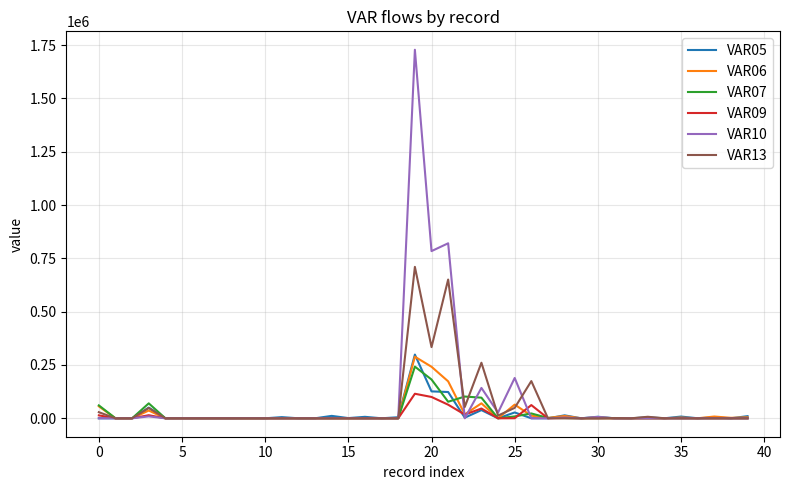

Which series has the largest range (max minus min)?

VAR10